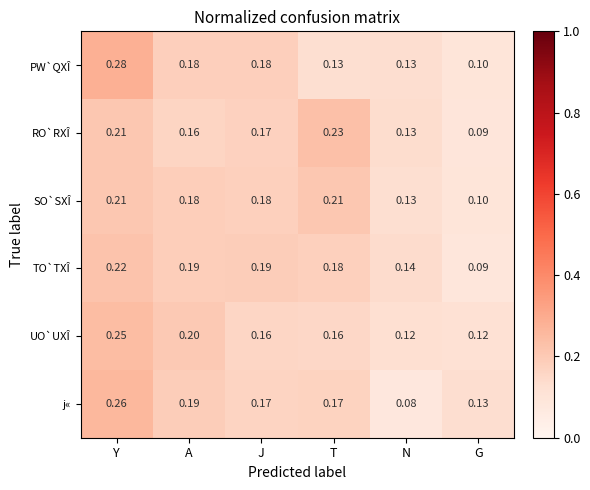

Which series changed the most between T and G?

RO`RXÎ